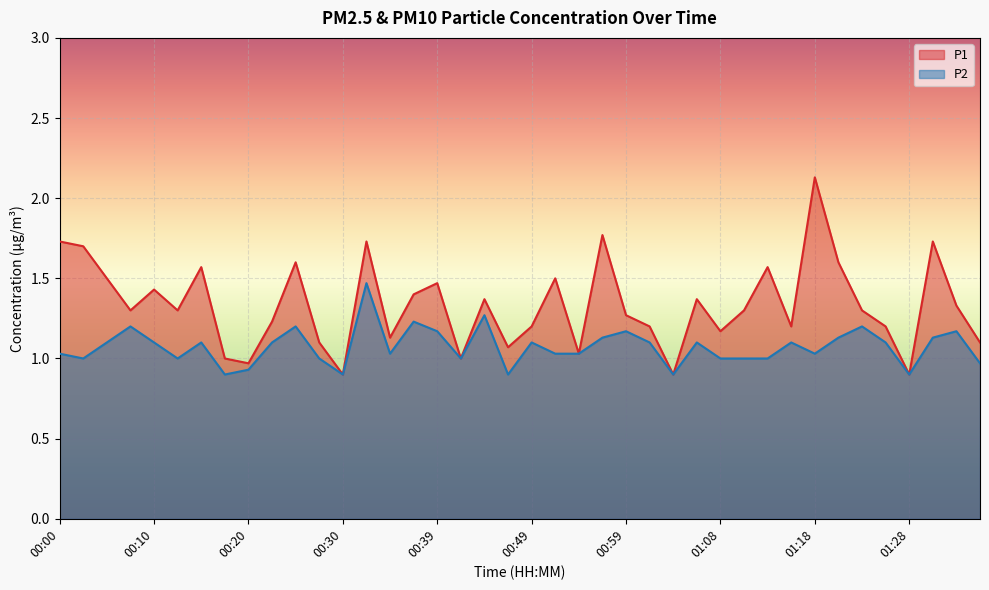

What position from the left is 00:59?

25